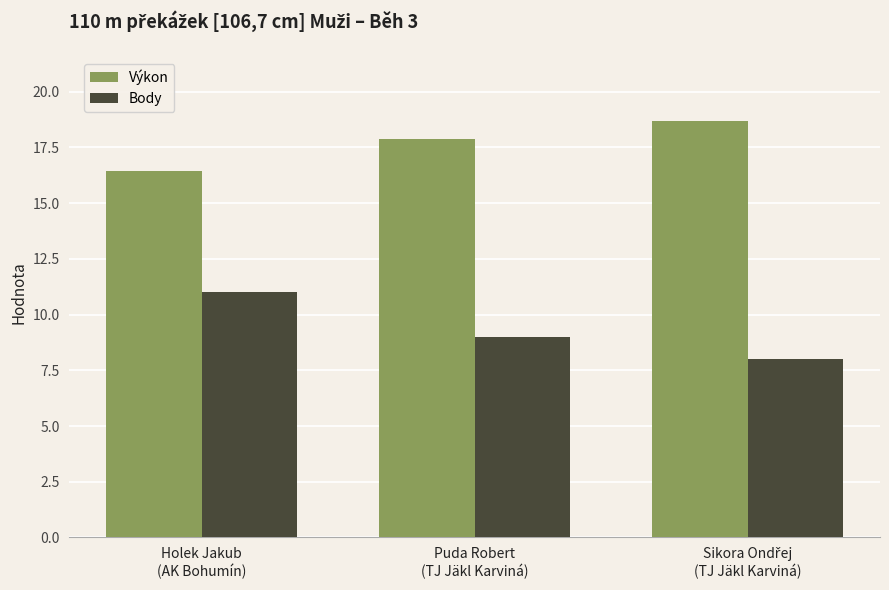

What is the label of the 1st bar from the left?

Holek Jakub
(AK Bohumín)